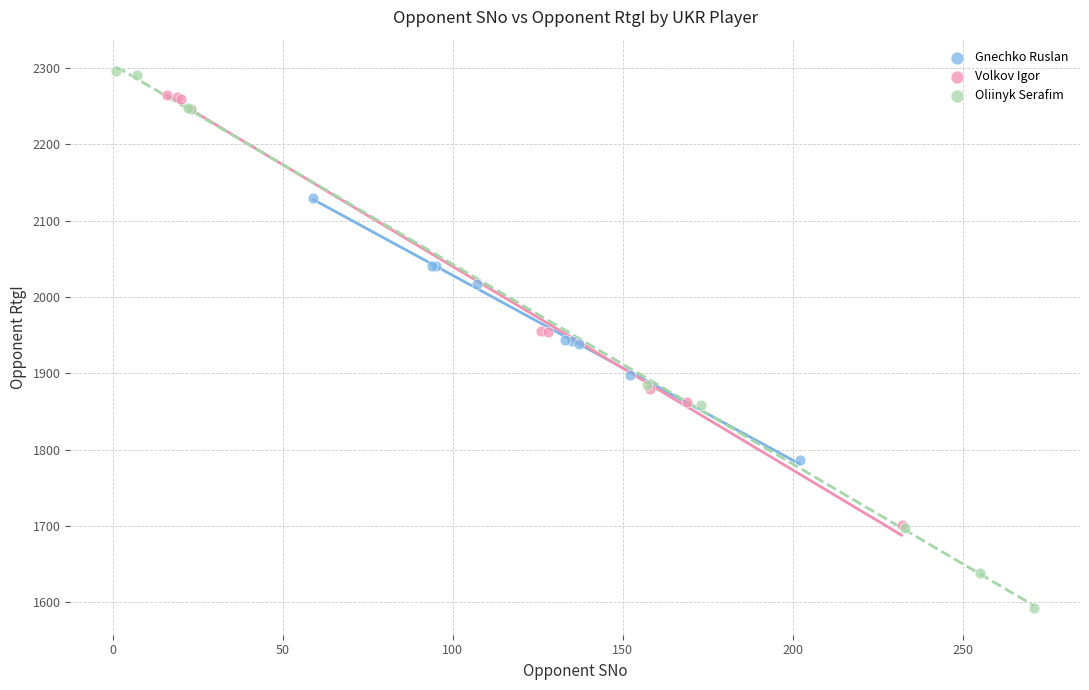

Which series reaches the maximum Y coordinate?

Oliinyk Serafim